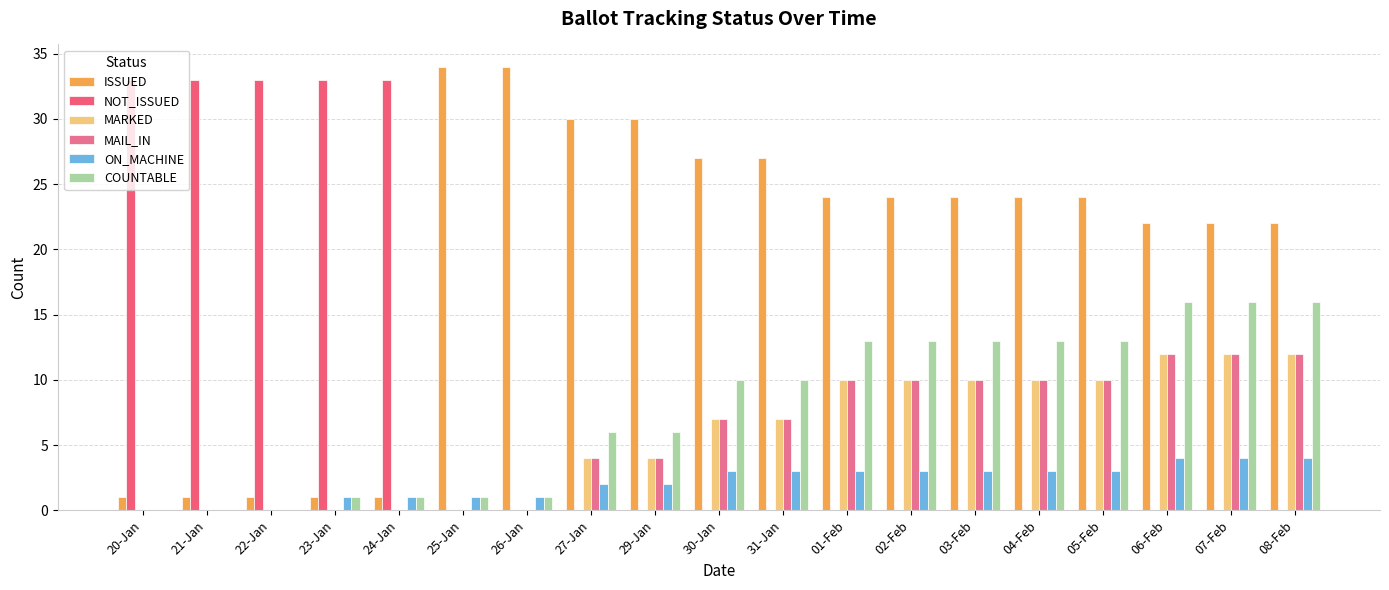

Are the bars grouped side by side (vs. stacked)?

Yes